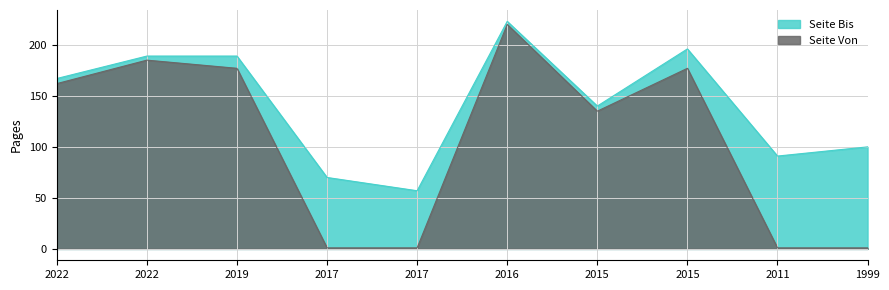

What is the sum of all Seite Bis values?

1422